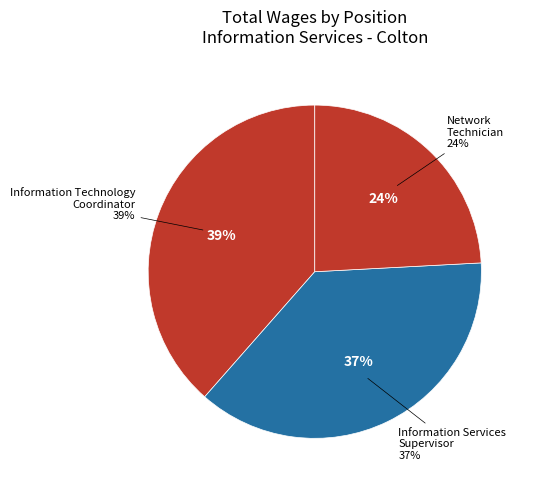

To the nearest percent, what is the combined percentage of Information Services Supervisor and Network Technician?

61%